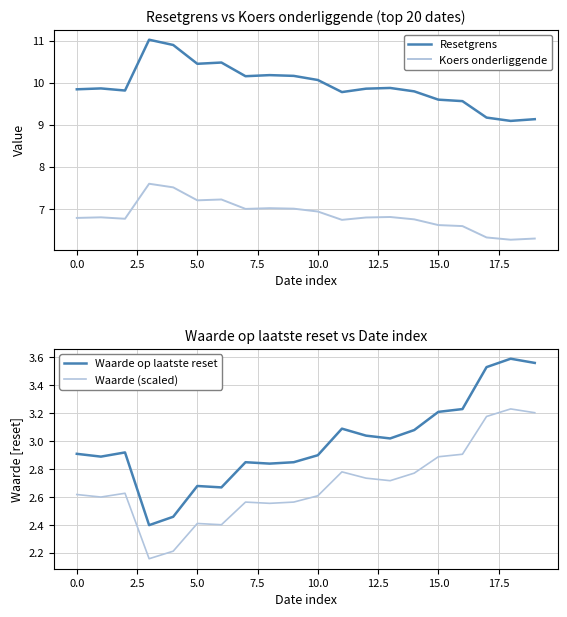

What are all the series names shown in the legend?

Resetgrens, Koers onderliggende, Waarde op laatste reset, Waarde (scaled)